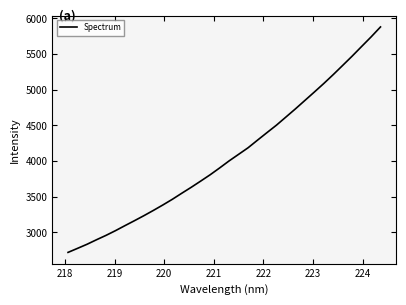

What is the difference between the maximum and minimum values?

3161.1